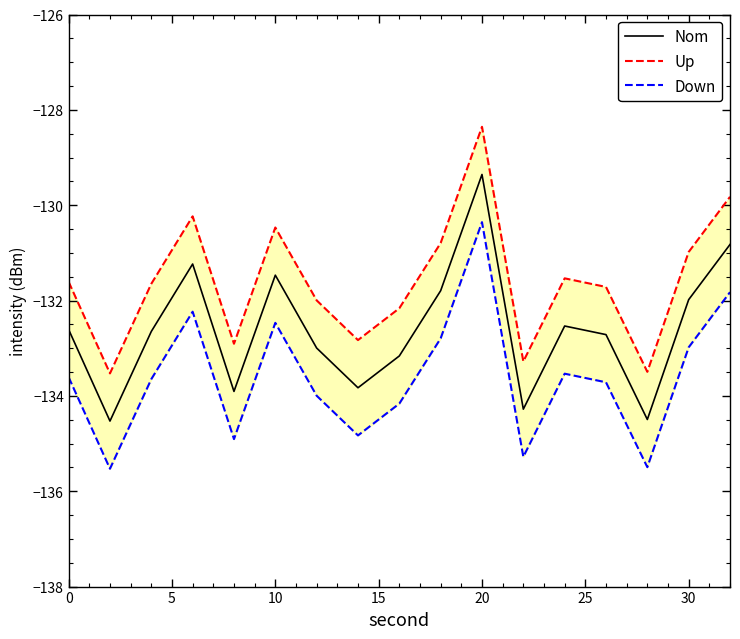

What is the minimum value for Up?

-133.5